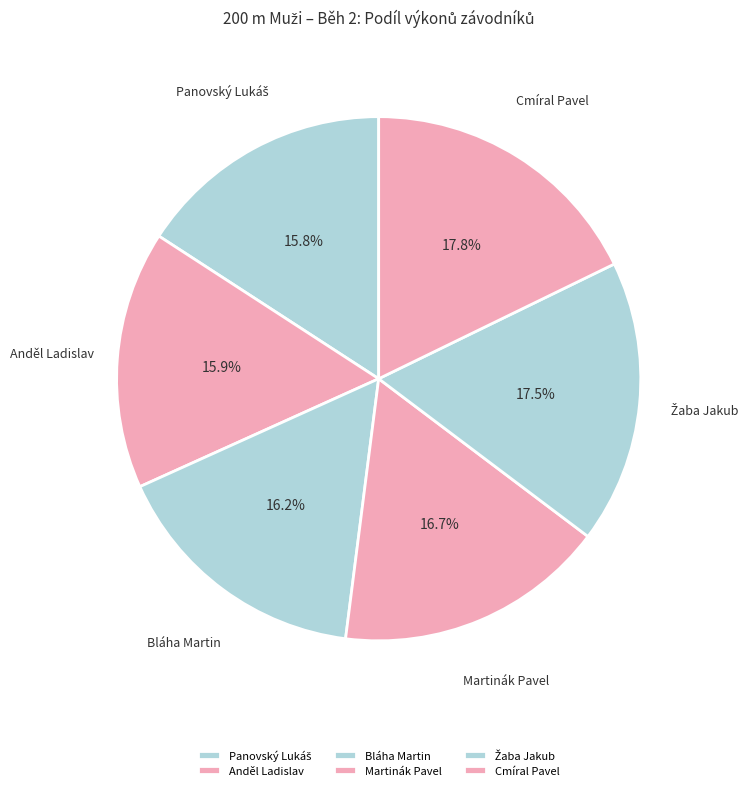

To the nearest percent, what is the average slice percentage?

17%